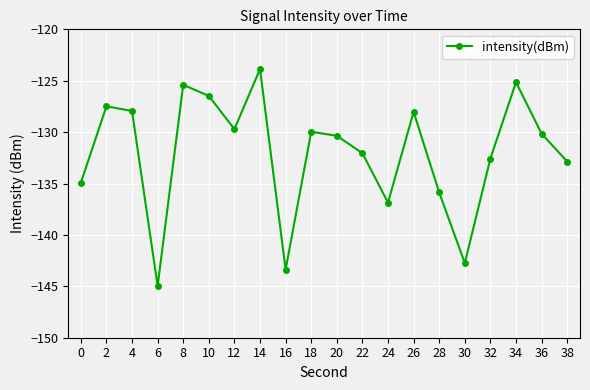

What is the greatest value displayed?

-123.9